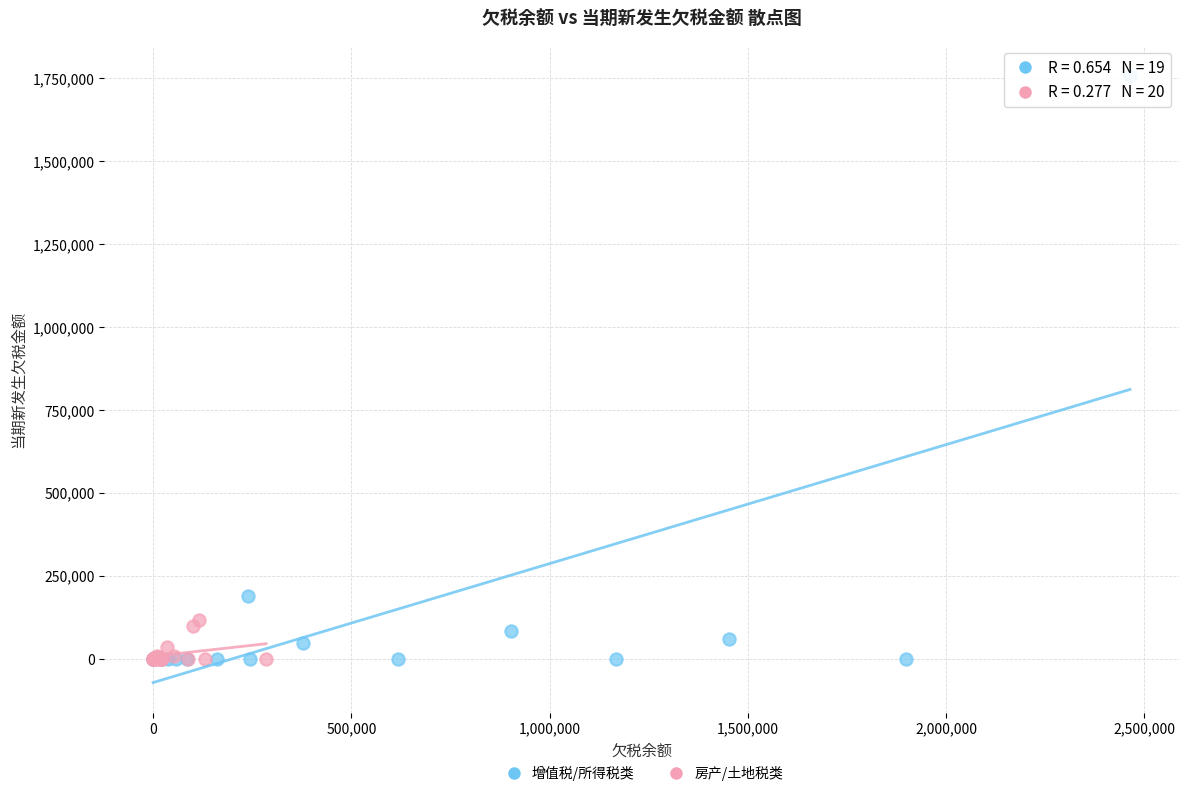

Which series reaches the maximum Y coordinate?

增值税/所得税类